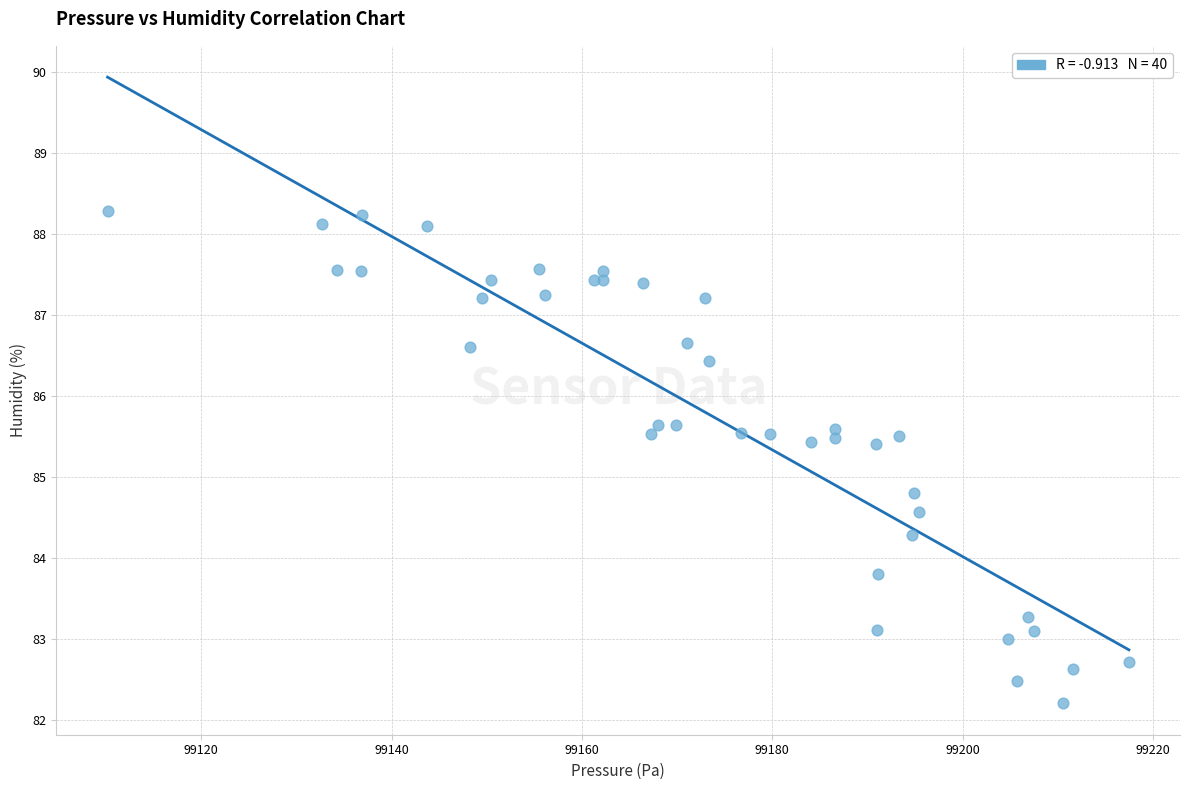

What Y value in the scatter plot is closest to 85?

84.8